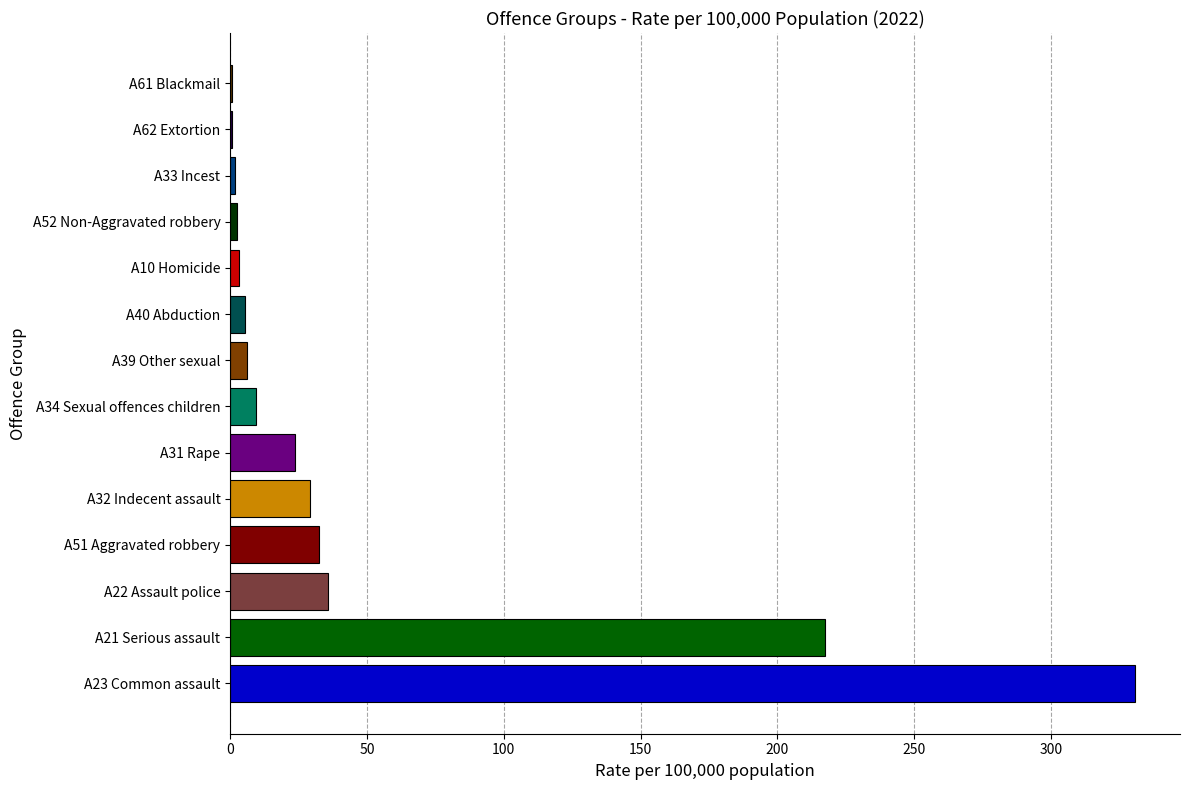

What is the sum of all values?

699.0